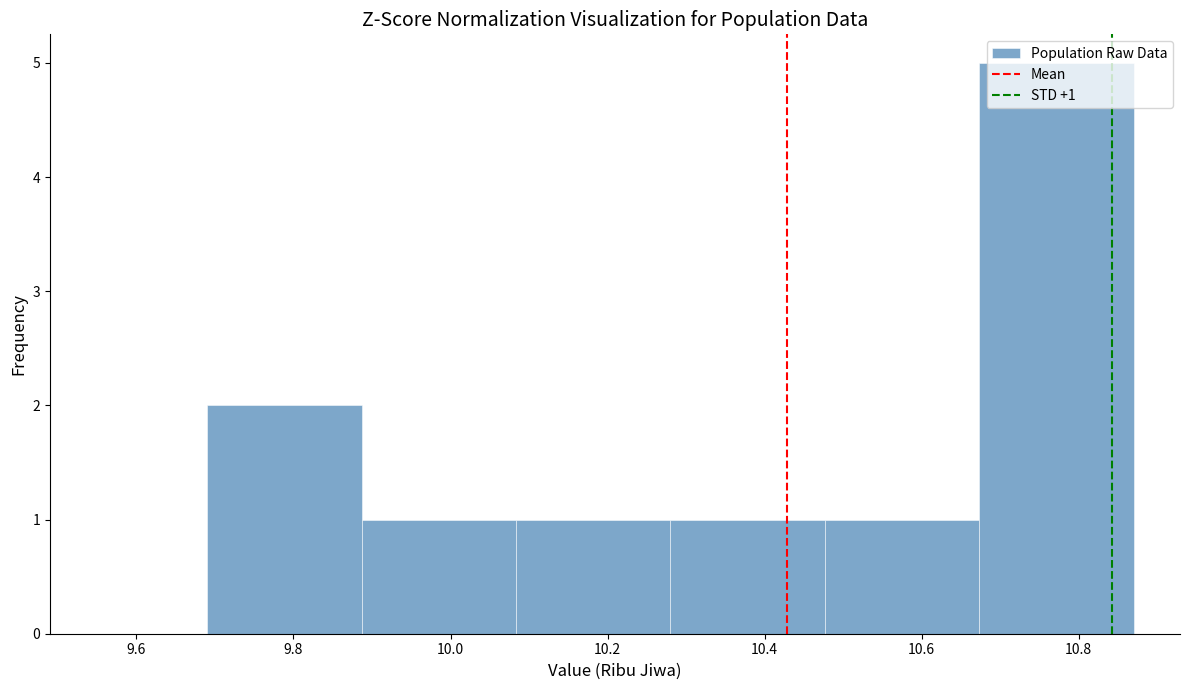

Over which range of the x-axis is the bar tallest?

10.68 to 10.88